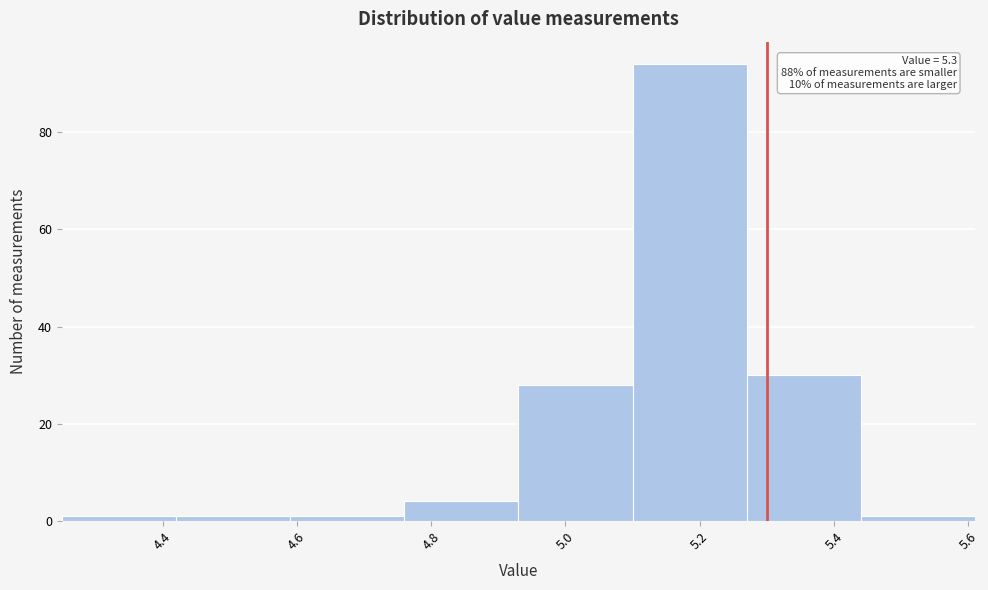

Over which range of the x-axis is the bar tallest?

5.10 to 5.27